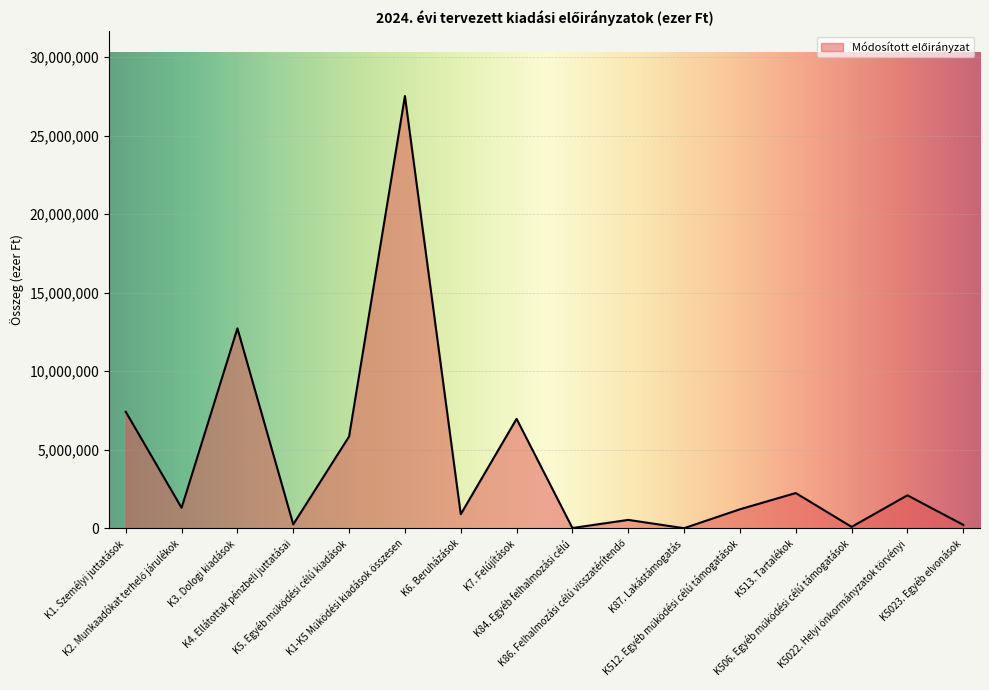

What is the maximum value shown in the chart?

27523866